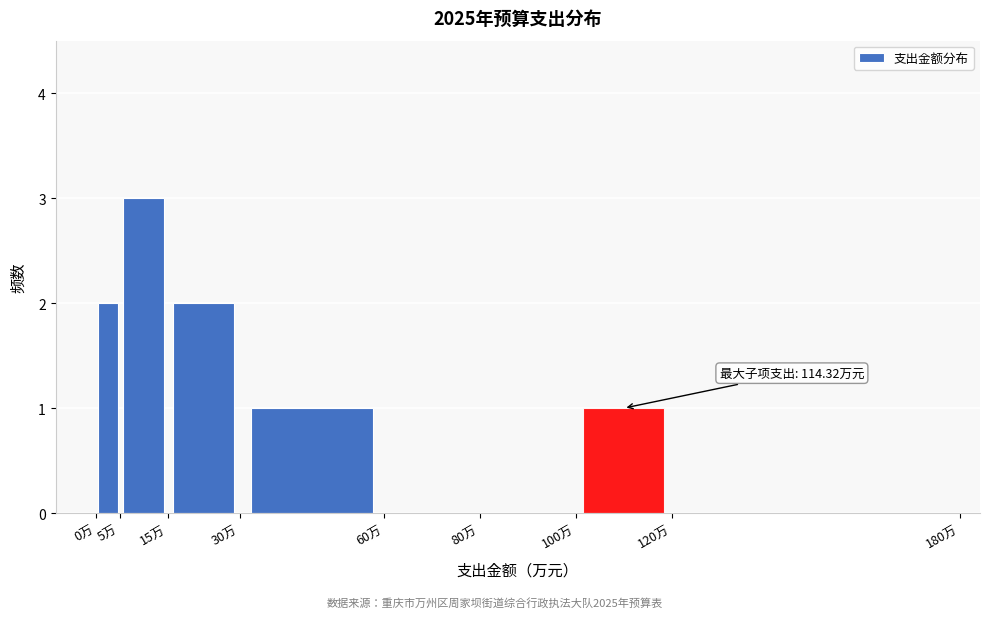

Over which range of the x-axis is the bar tallest?

5 to 15